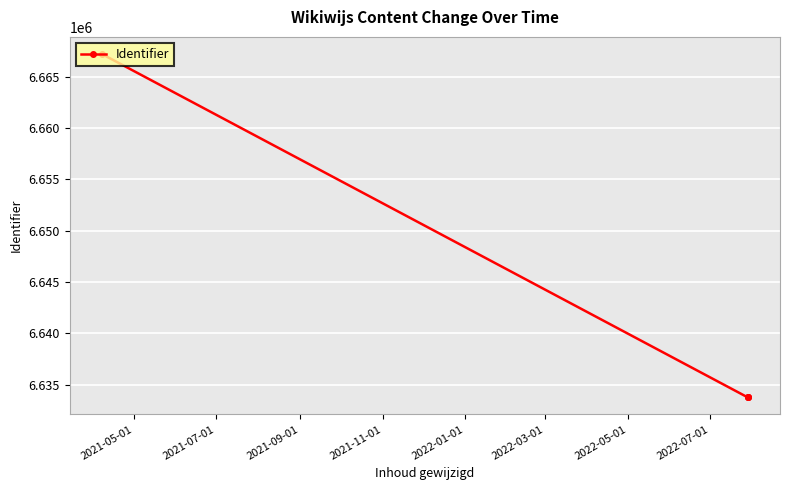

What is the smallest value displayed?

6633757